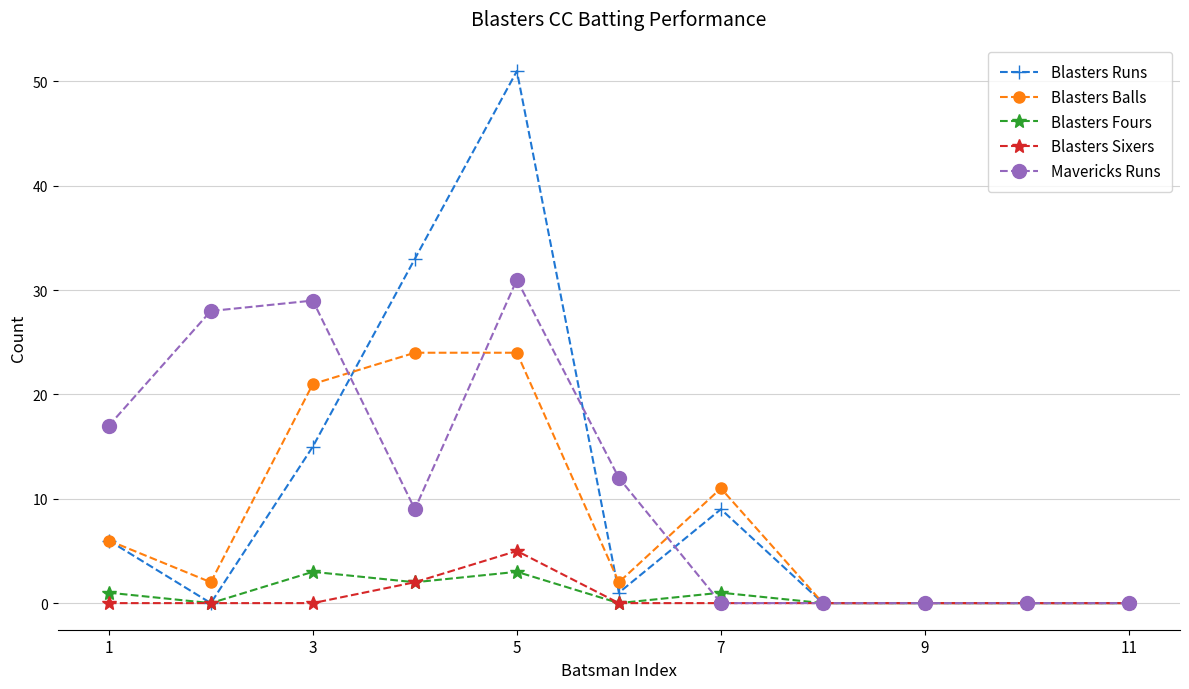

Count the number of categories in the chart.

11